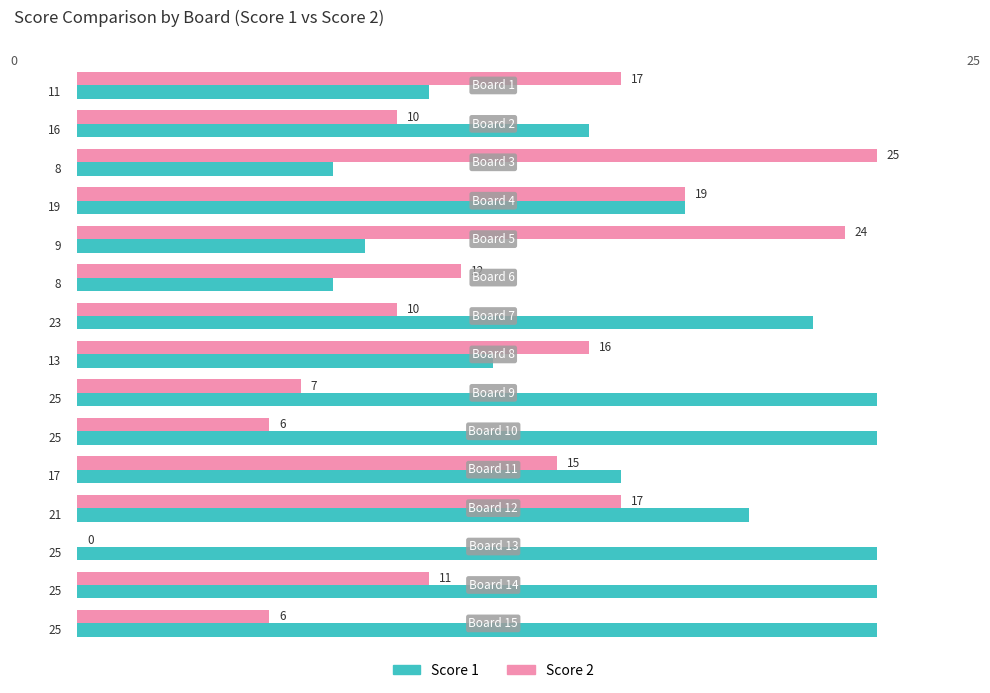

What is the maximum value shown in the chart?

25